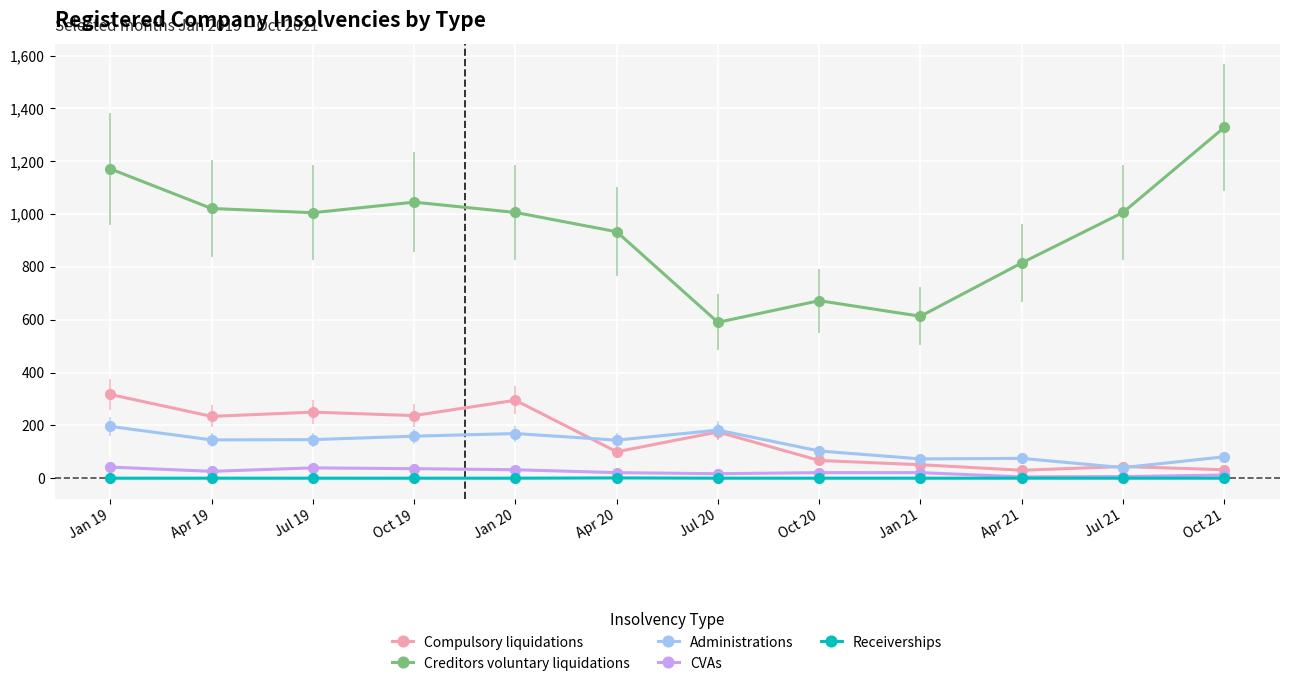

At how many categories does at least one series exceed 1071?

2